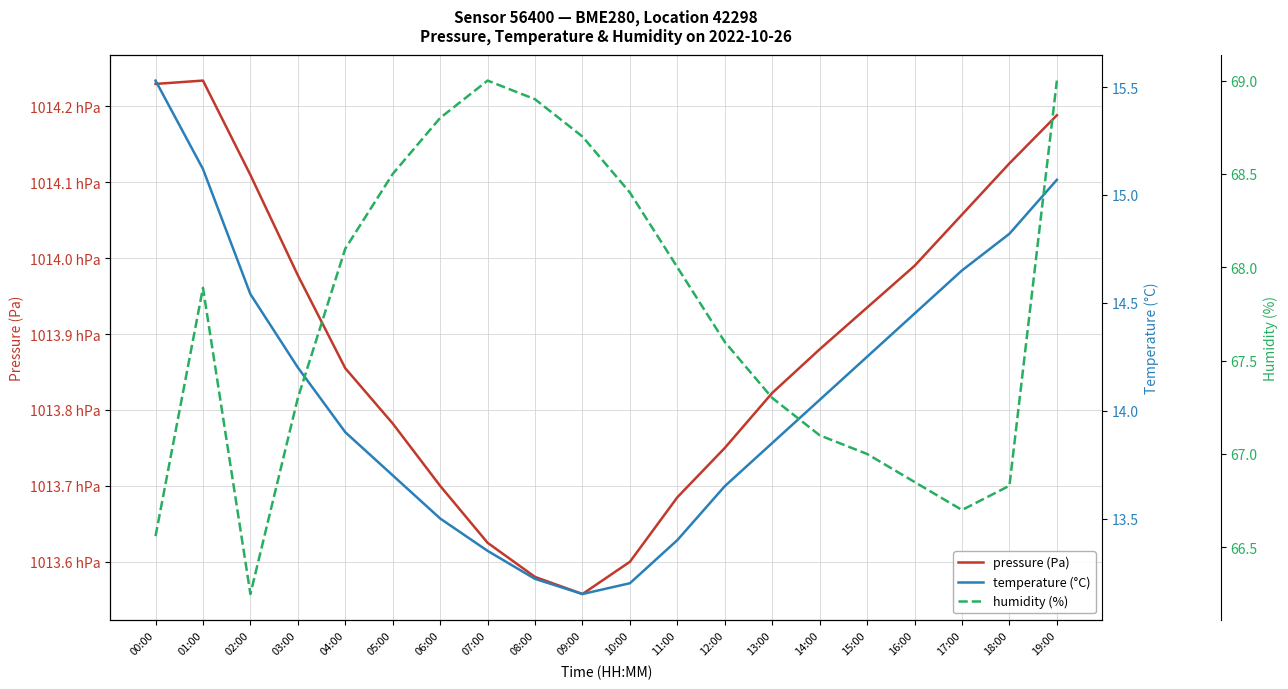

Does the chart display data point markers on the line(s)?

No